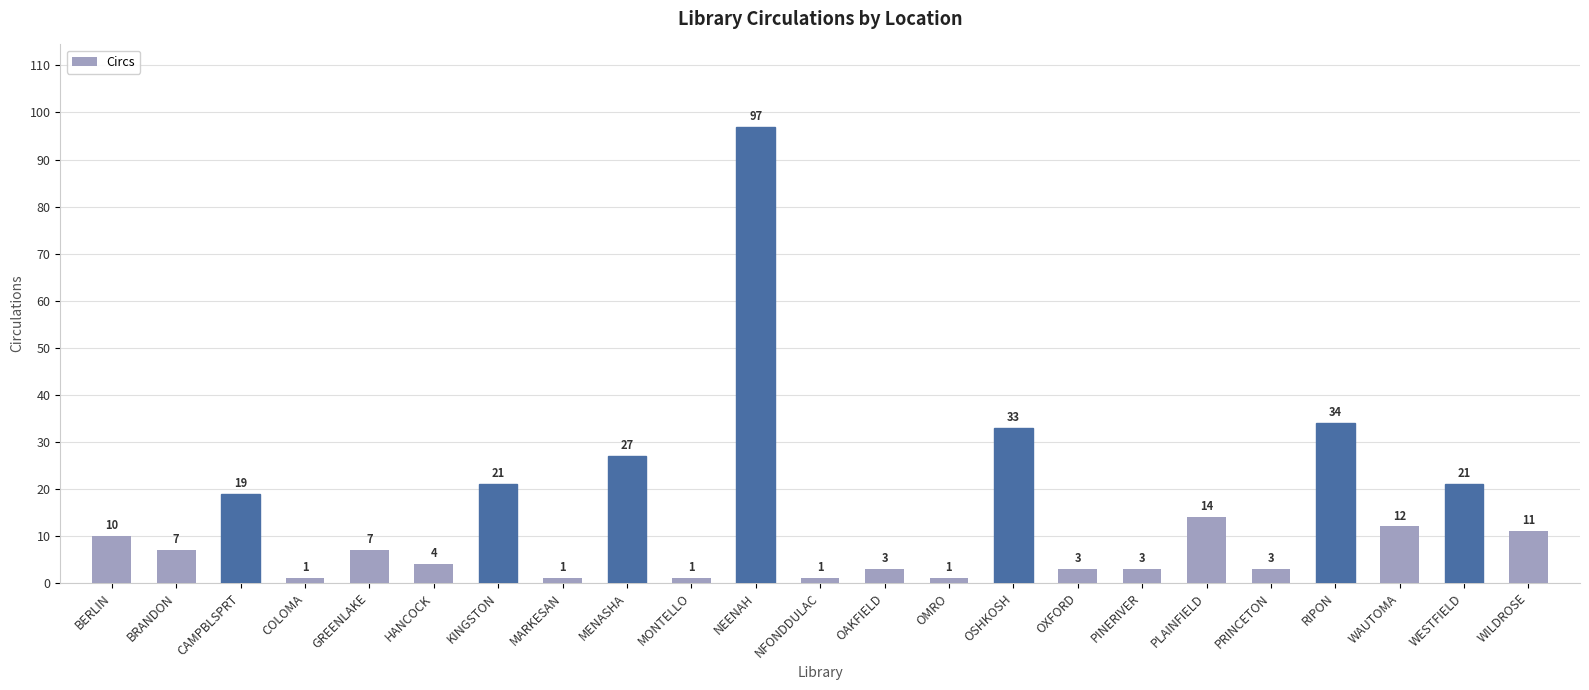

True or false: the data shows 10 at BERLIN.

True